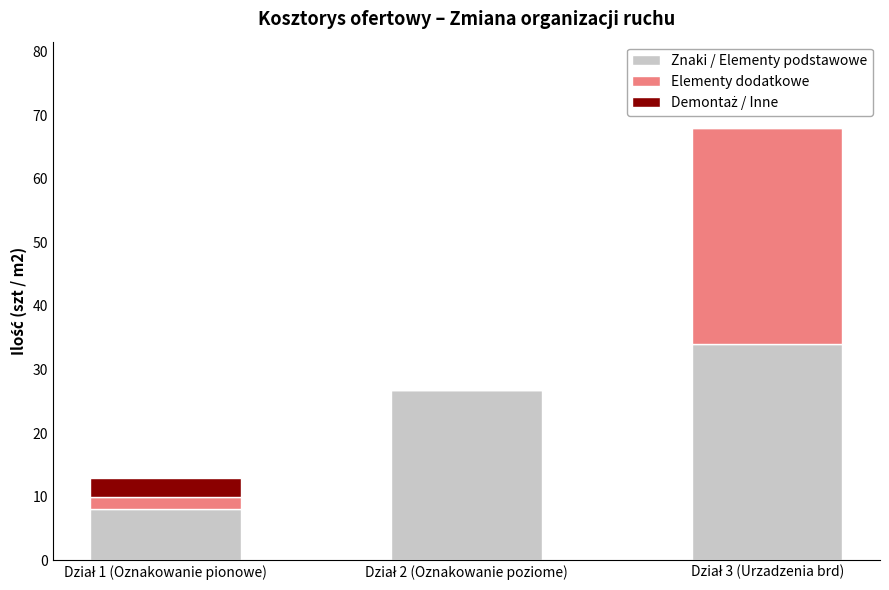

What is the sum of all Znaki / Elementy podstawowe values?

68.8